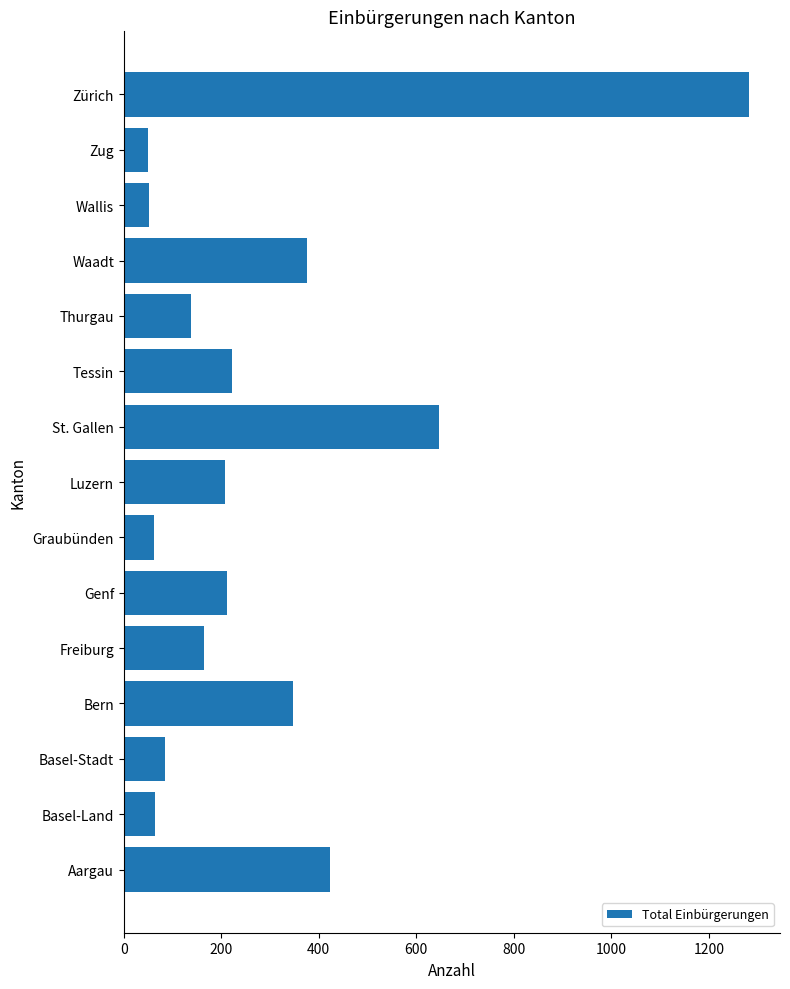

Is it true that the value at Zürich is 1282?

True